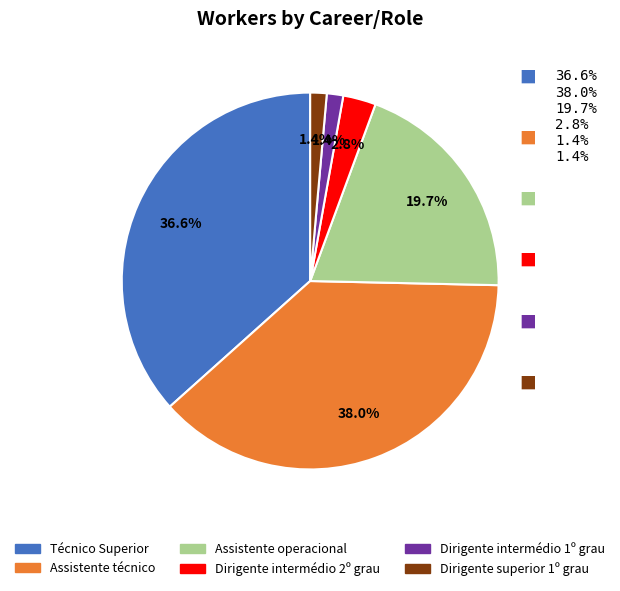

What is the largest slice in the pie chart?

Assistente técnico